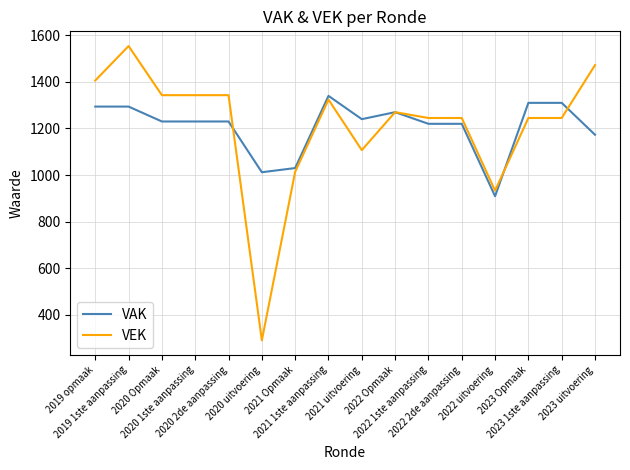

Which series has the largest range (max minus min)?

VEK